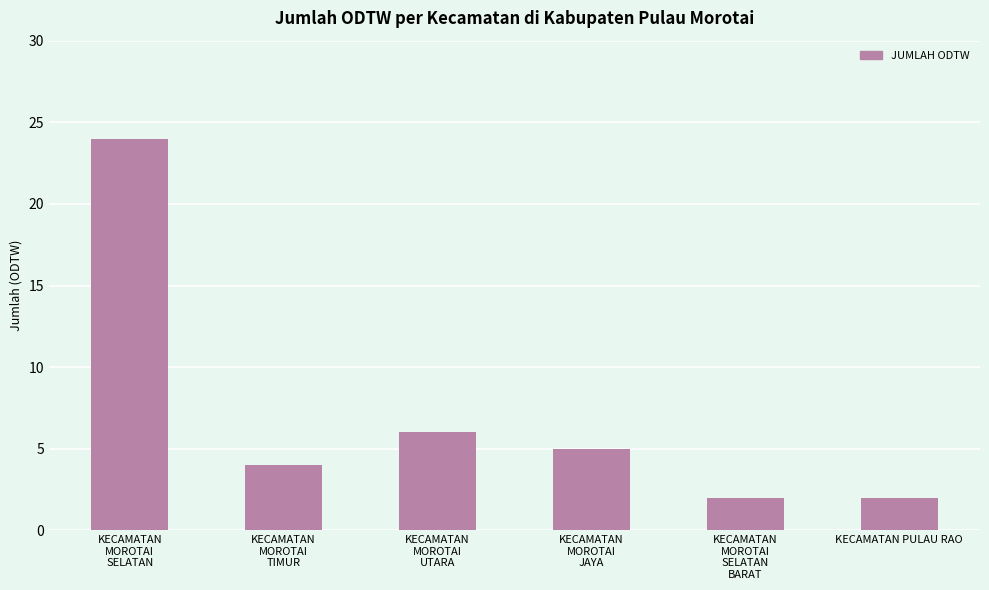

What is the value of the 1st bar from the left?

24